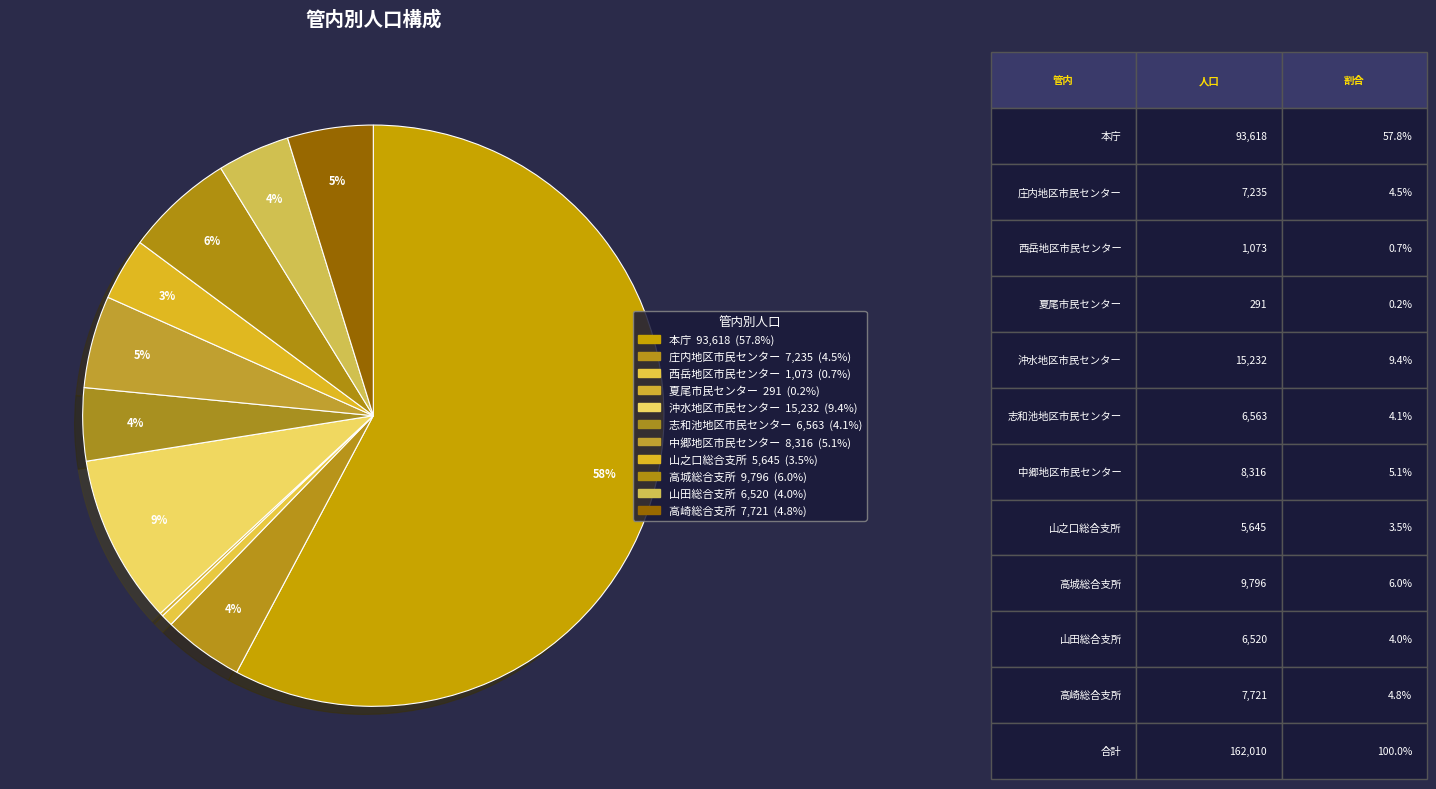

Count the number of slices in the pie.

11